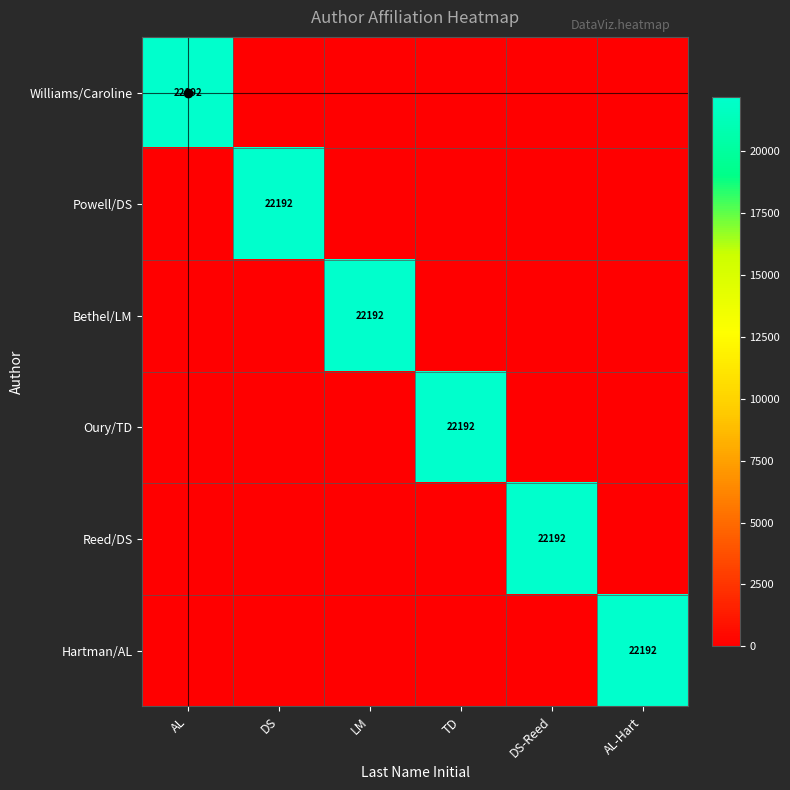

How many categories are shown in the chart?

6